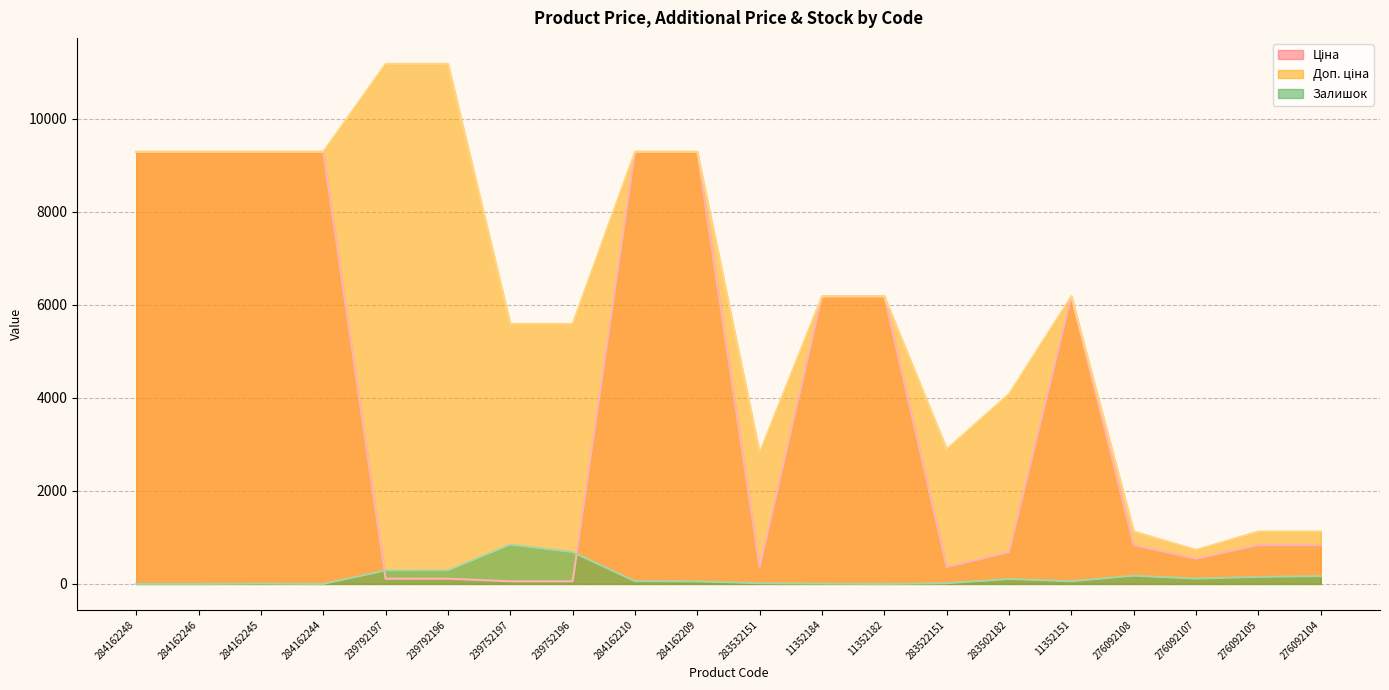

Reading left to right, list all the values displayed in this chart.

Ціна: 284162248=9290.5	284162246=9290.5	284162245=9290.5	284162244=9290.5	239792197=111.8	239792196=111.8	239752197=55.9	239752196=55.9	284162210=9290.5	284162209=9290.5	283532151=352.6	11352184=6182.6	11352182=6182.6	283522151=362.1	283502182=680.4	11352151=6182.6	276092108=831.5	276092107=540.5	276092105=831.5	276092104=831.5
Доп. ціна: 284162248=9290.5	284162246=9290.5	284162245=9290.5	284162244=9290.5	239792197=11182.0	239792196=11182.0	239752197=5591.0	239752196=5591.0	284162210=9290.5	284162209=9290.5	283532151=2821.2	11352184=6182.6	11352182=6182.6	283522151=2896.6	283502182=4082.3	11352151=6182.6	276092108=1126.7	276092107=732.0	276092105=1126.7	276092104=1126.7
Залишок: 284162248=0.0	284162246=0.0	284162245=8.0	284162244=0.0	239792197=289.0	239792196=290.0	239752197=845.0	239752196=683.0	284162210=59.0	284162209=53.0	283532151=15.0	11352184=7.0	11352182=0.0	283522151=15.0	283502182=106.0	11352151=57.0	276092108=177.0	276092107=114.0	276092105=151.0	276092104=167.0